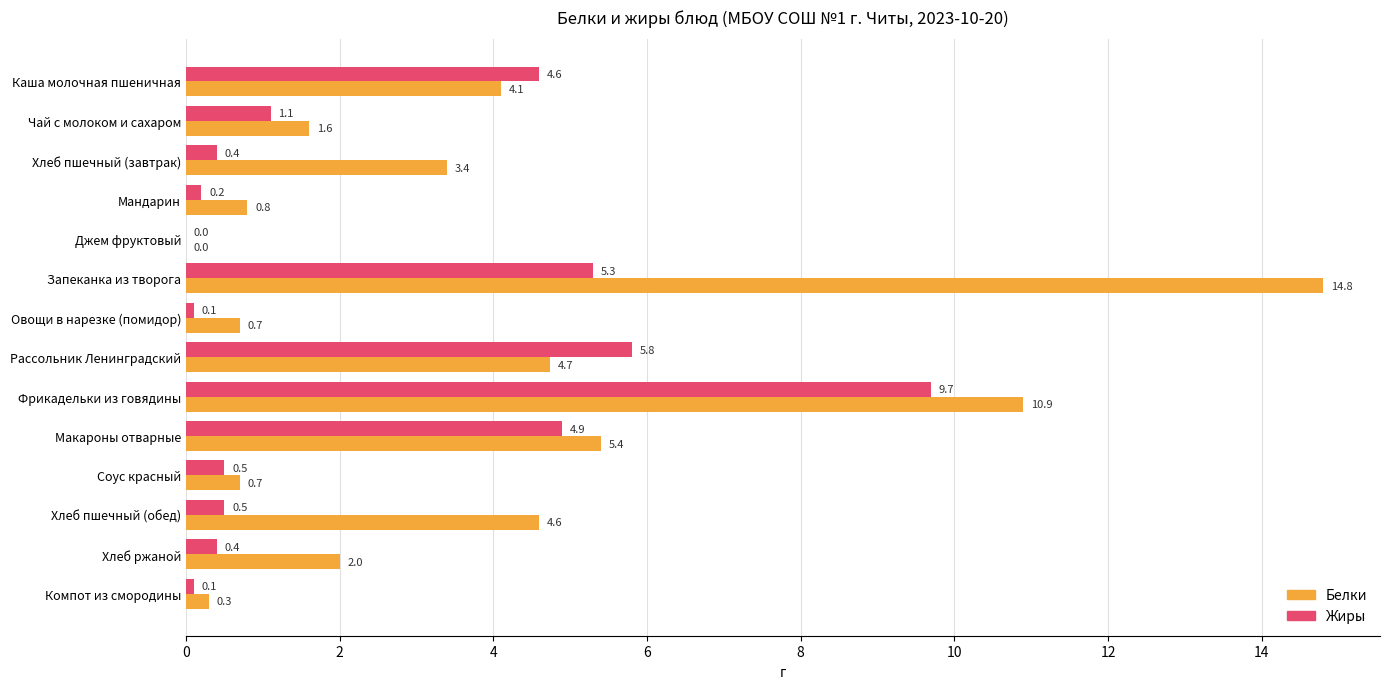

Between Рассольник Ленинградский and Макароны отварные, which series saw the biggest shift?

Жиры